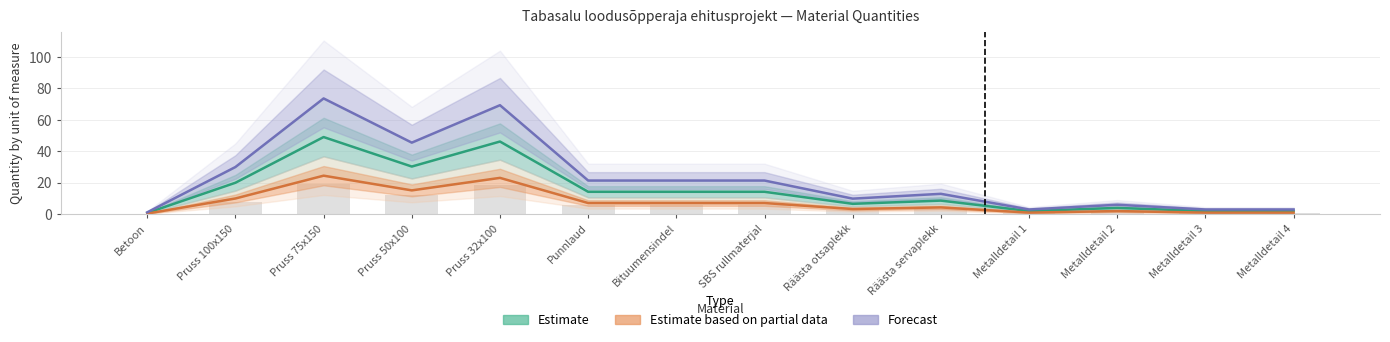

What is the difference between the highest and lowest values at Pruss 100x150?

20.0